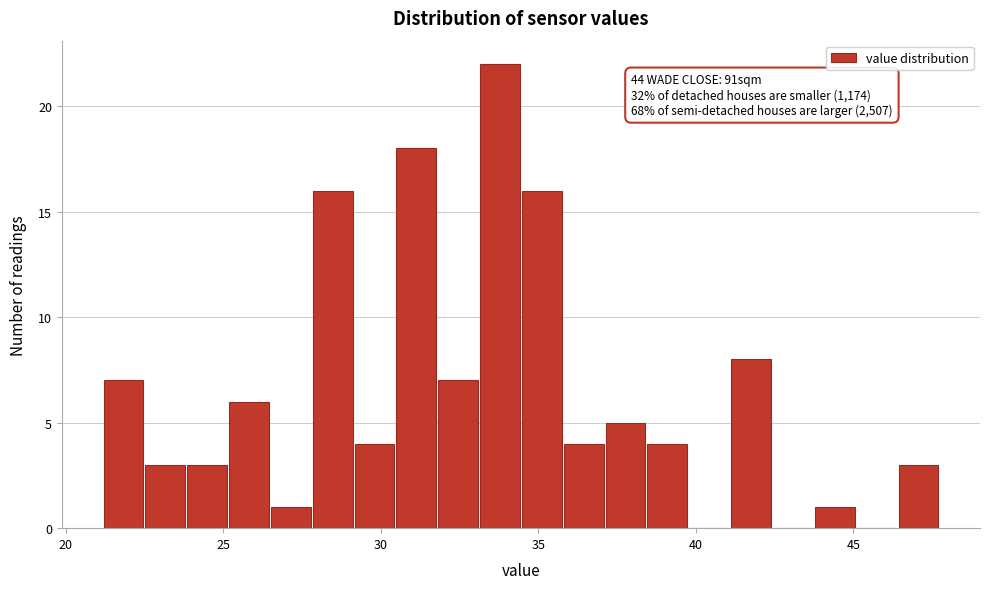

Read against the x-axis, roughly where is the centre of the tallest bar?

34.0